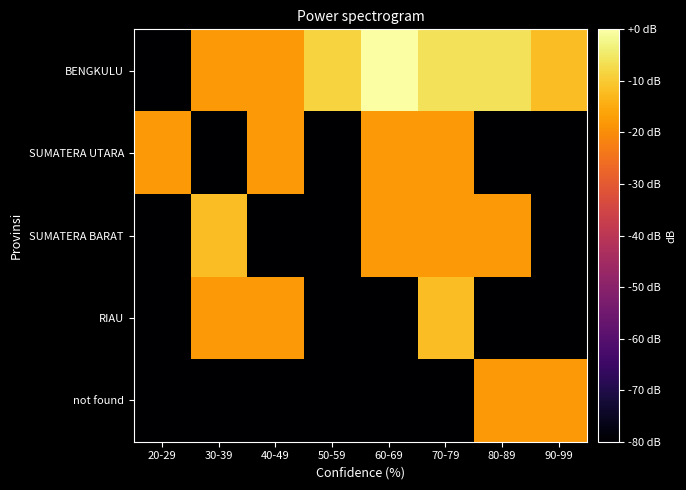

At which category does the chart reach its peak across all series?

60-69